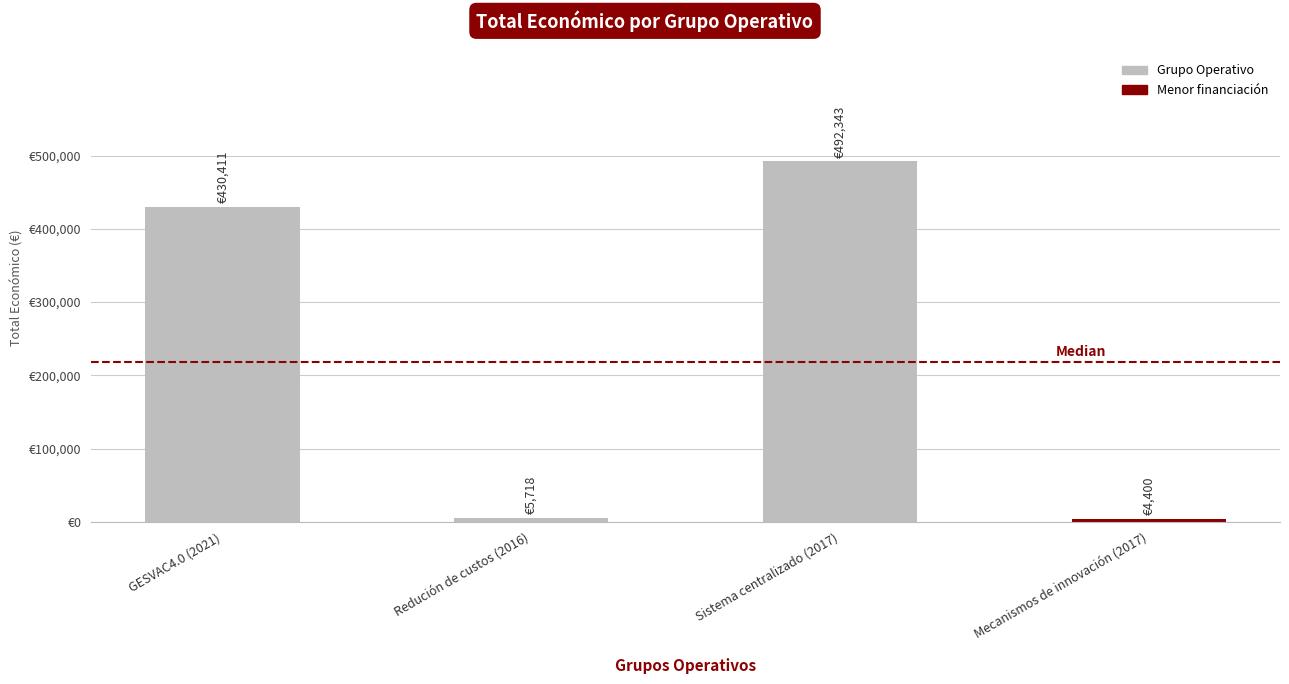

What is the greatest value displayed?

492343